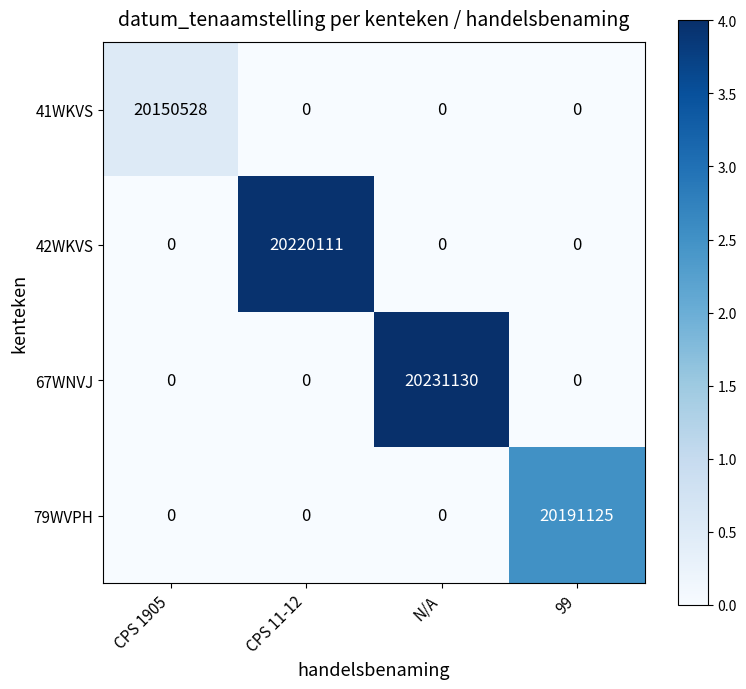

Count the number of data series in this chart.

4